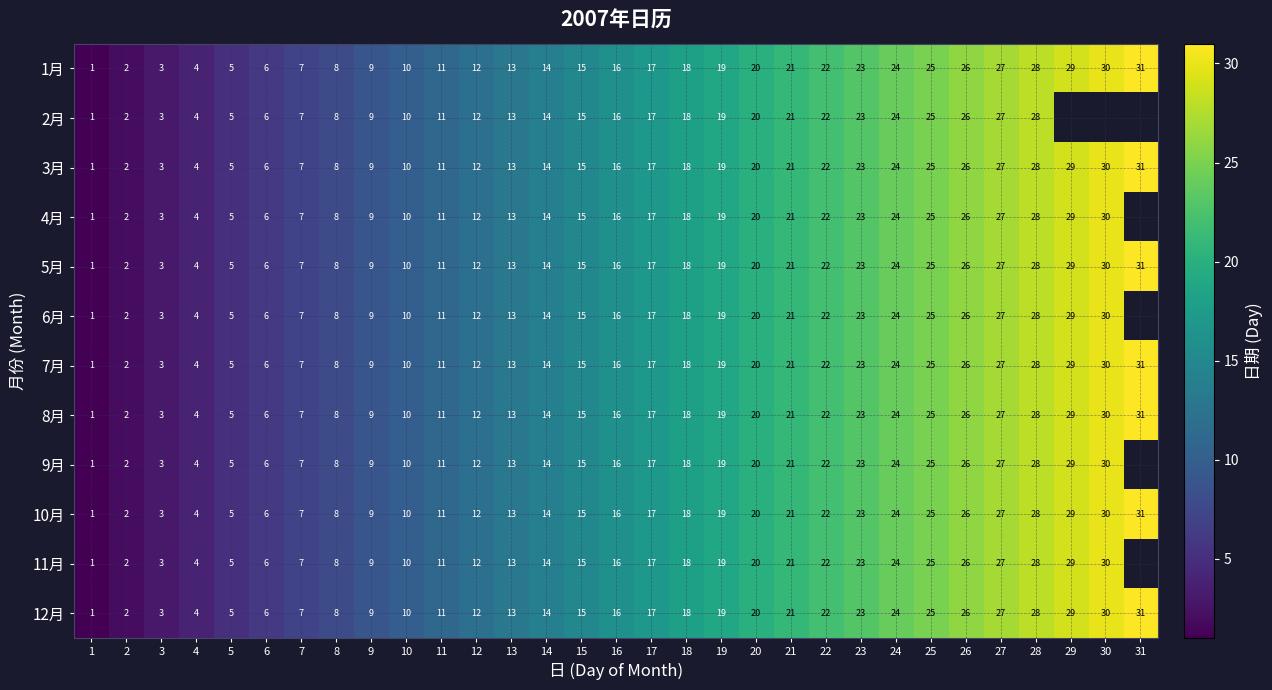

Is it true that 10月 equals 1 at 1?

True